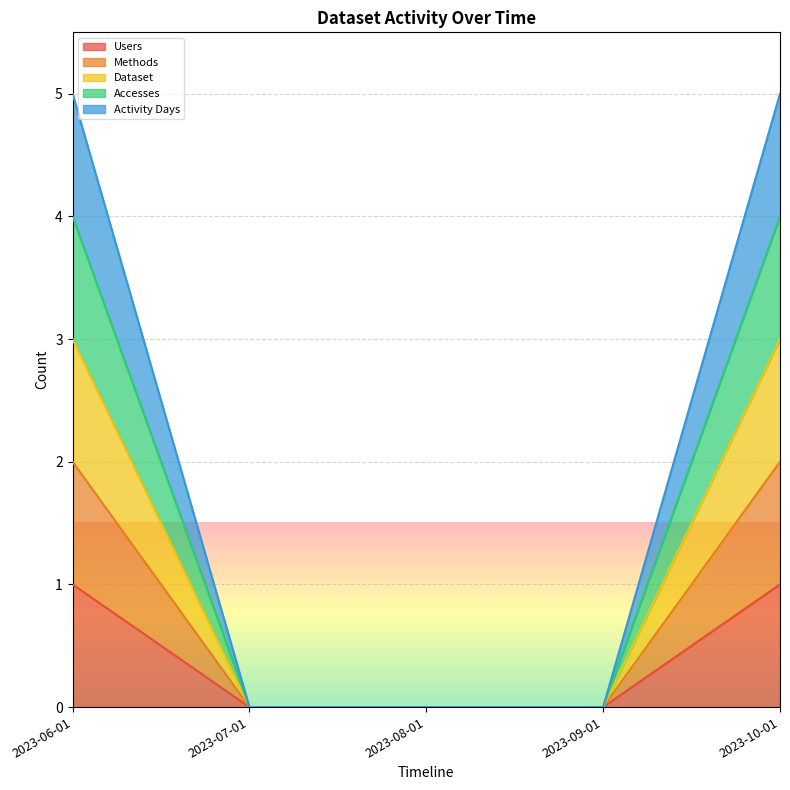

Is it true that Activity Days equals 5 at 2023-06-01?

True